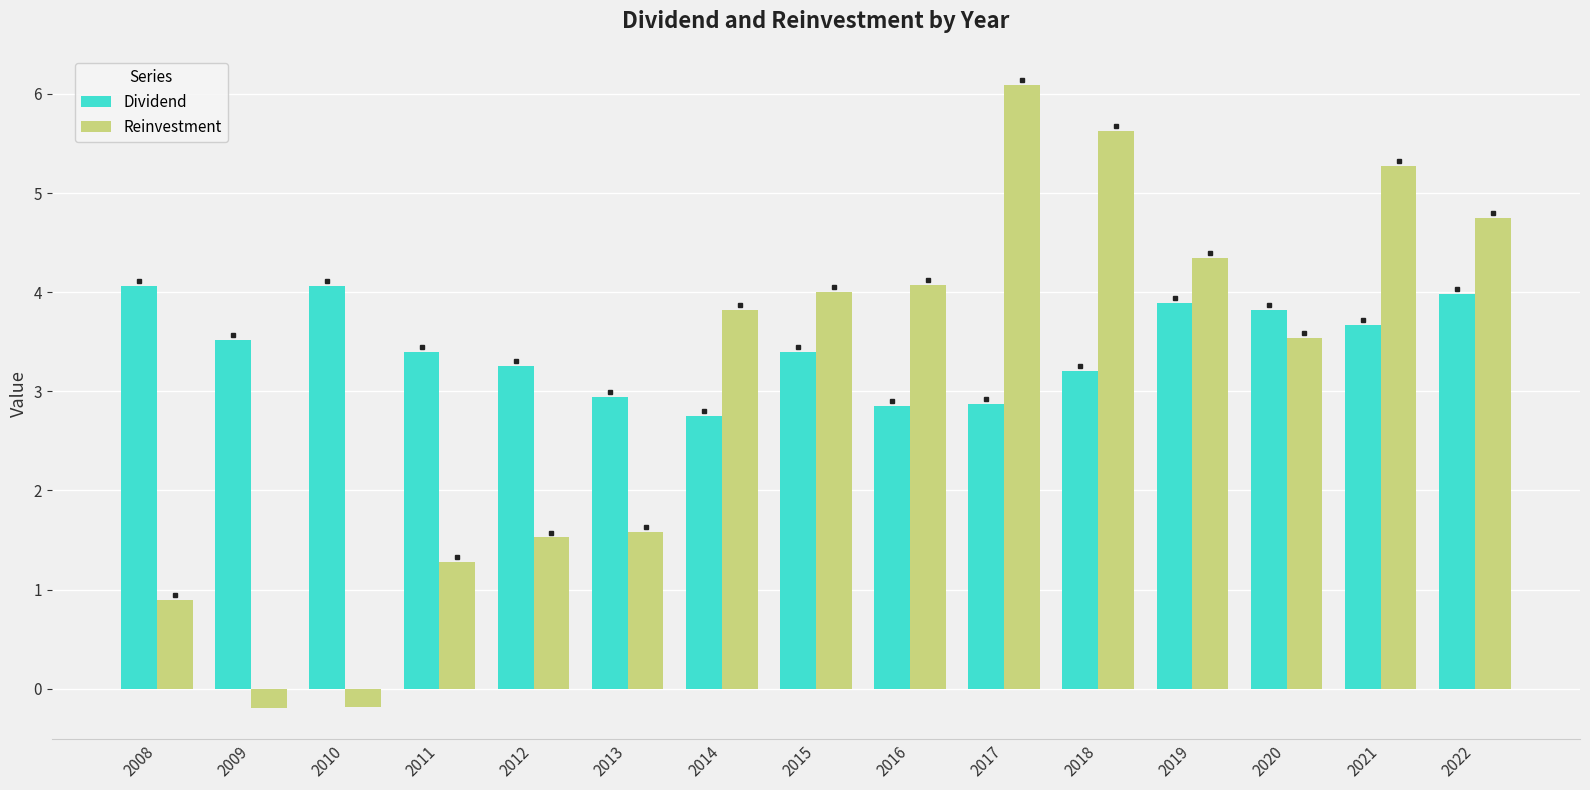

List the series in order of their overall mean, highest first.

Dividend, Reinvestment